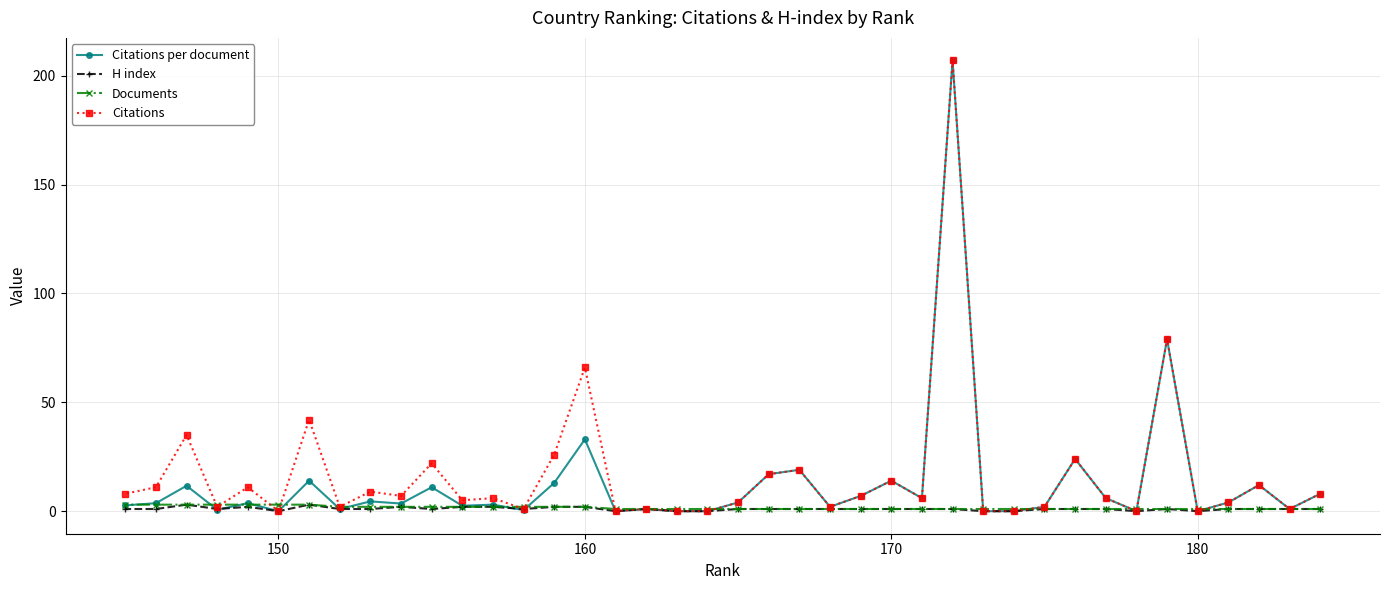

What is the greatest value displayed?

207.0